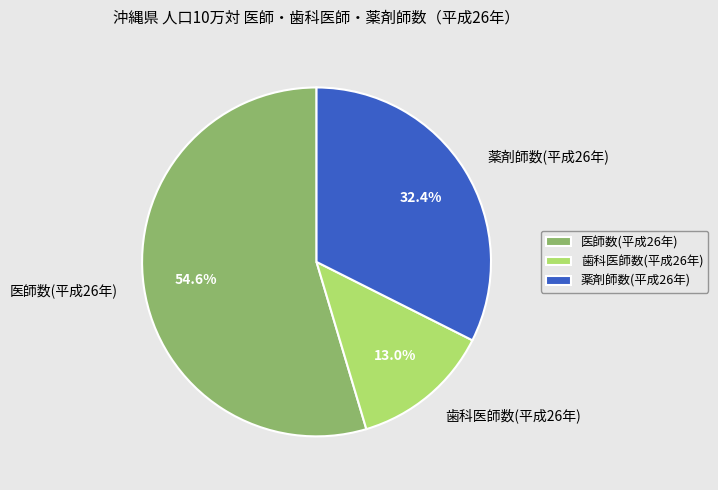

Which category has the biggest portion of the pie?

医師数(平成26年)